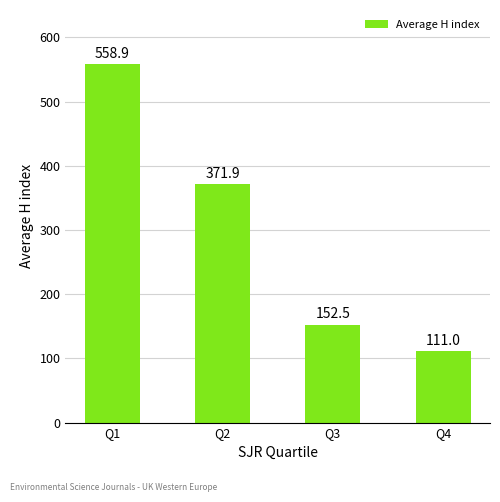

What is the maximum value shown in the chart?

558.9